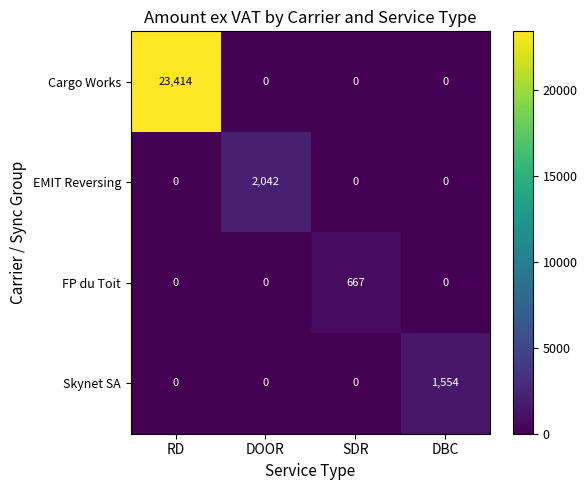

Reading right to left, list all the values displayed in this chart.

Cargo Works: 0	0	0	23414
EMIT Reversing: 0	0	2042	0
FP du Toit: 0	667	0	0
Skynet SA: 1554	0	0	0